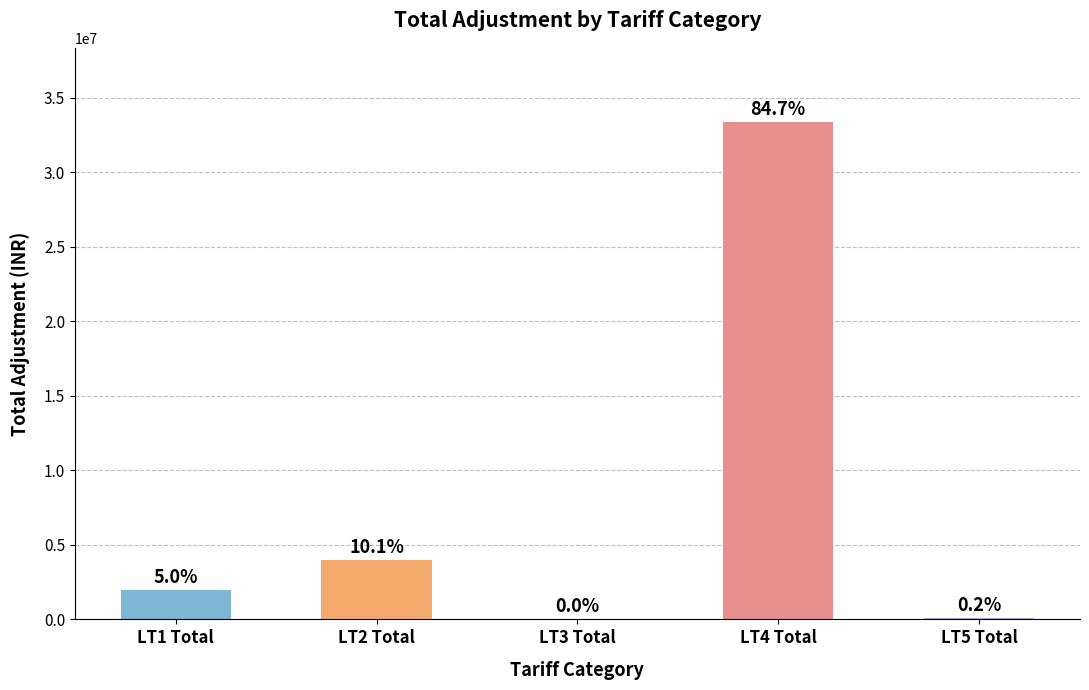

At which label does the data first exceed 1961872?

LT1 Total